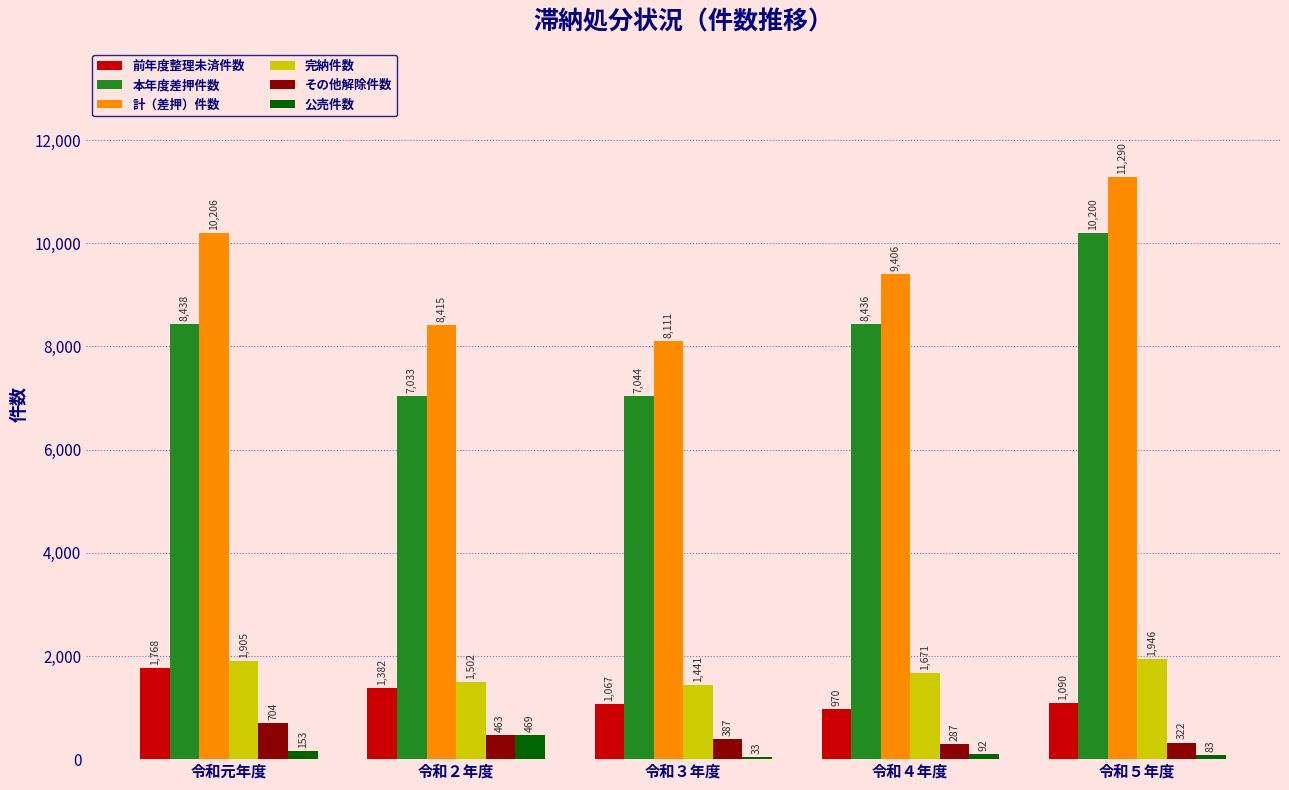

What value does the 前年度整理未済件数 series have at 令和４年度?

970